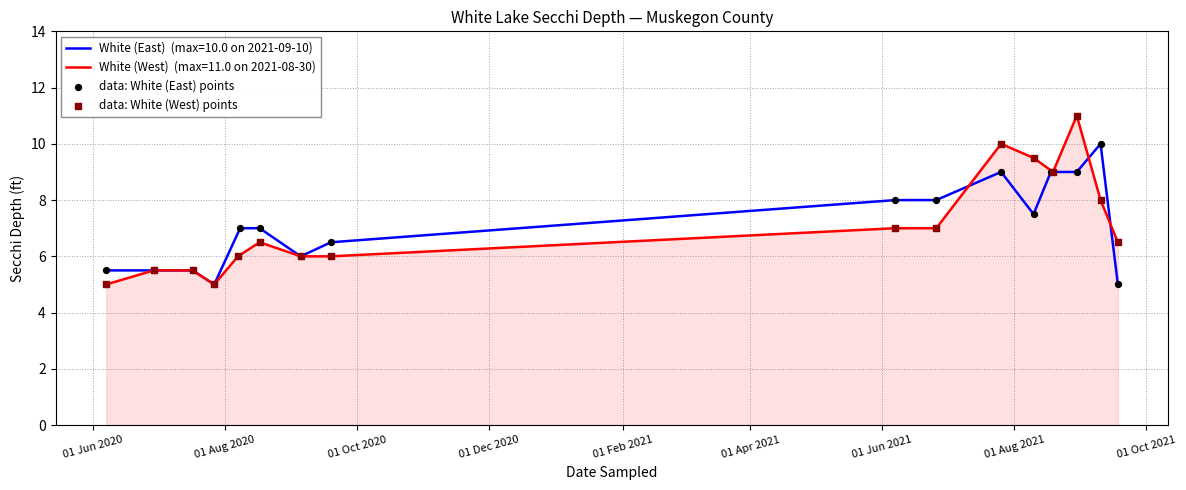

Which series has the largest Y range (max minus min)?

data: White (West) points